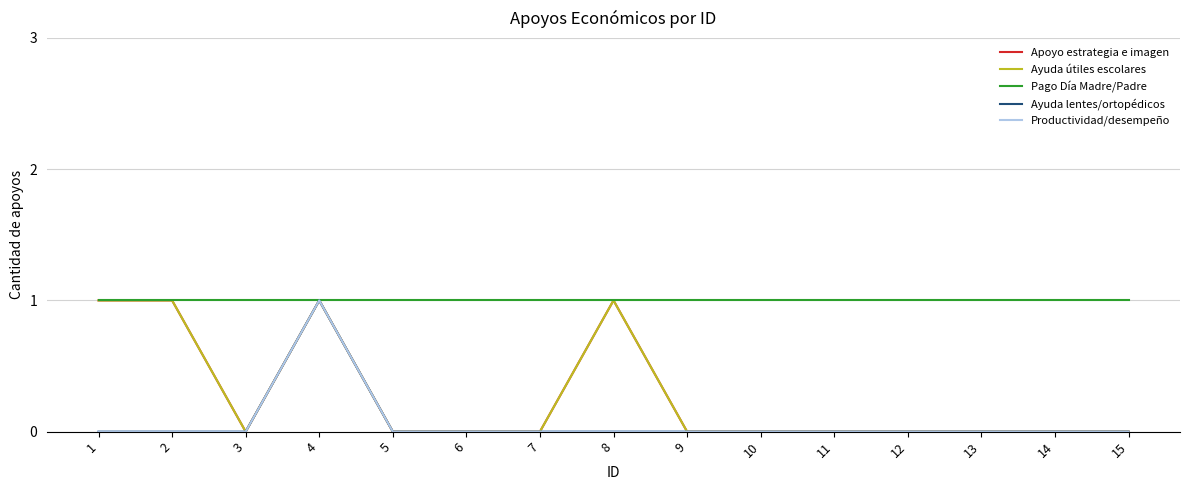

True or false: Apoyo estrategia e imagen has a value of 0 at 13.

True